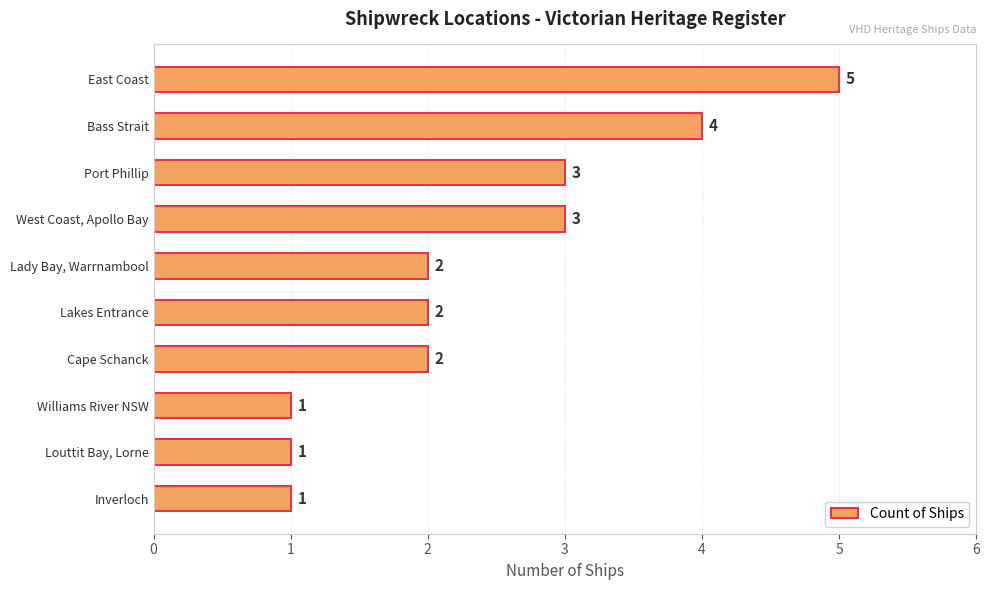

Reading top to bottom, extract all data points from this chart.

5	4	3	3	2	2	2	1	1	1